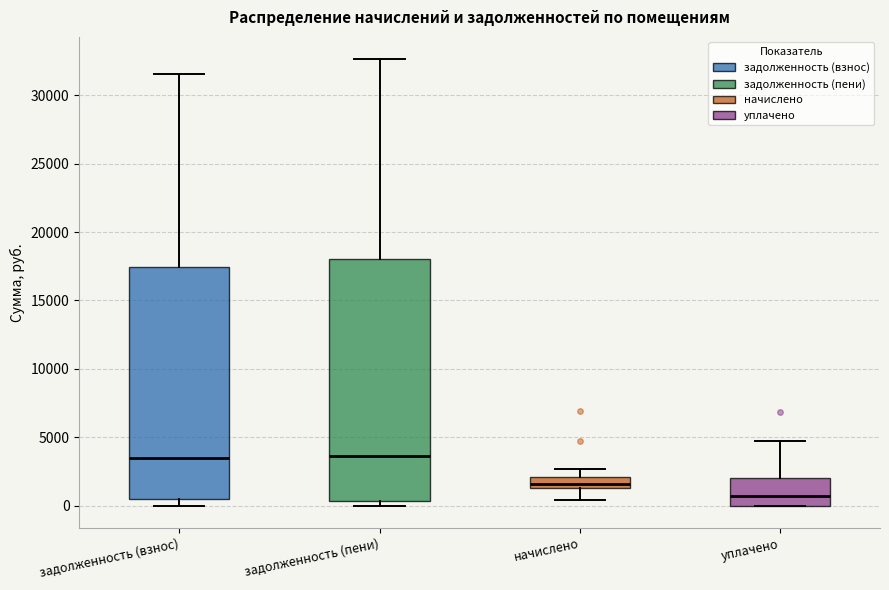

Where does the upper whisker of the box for начислено end on the y-axis? The values are not printed on the chart, so give them approximately, as read against the axis.

2500